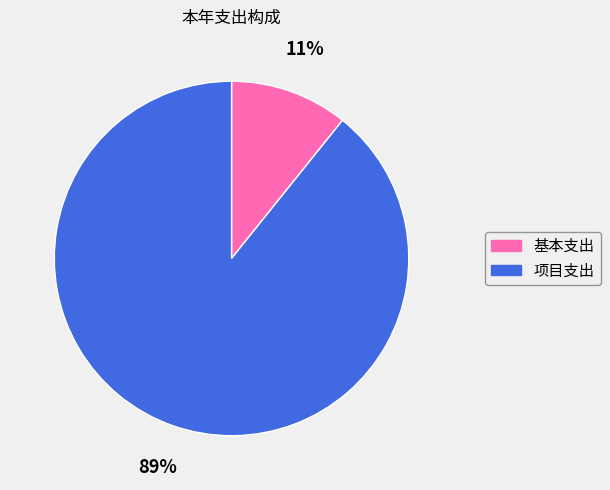

What percentage is the 基本支出 slice, to the nearest percent?

11%